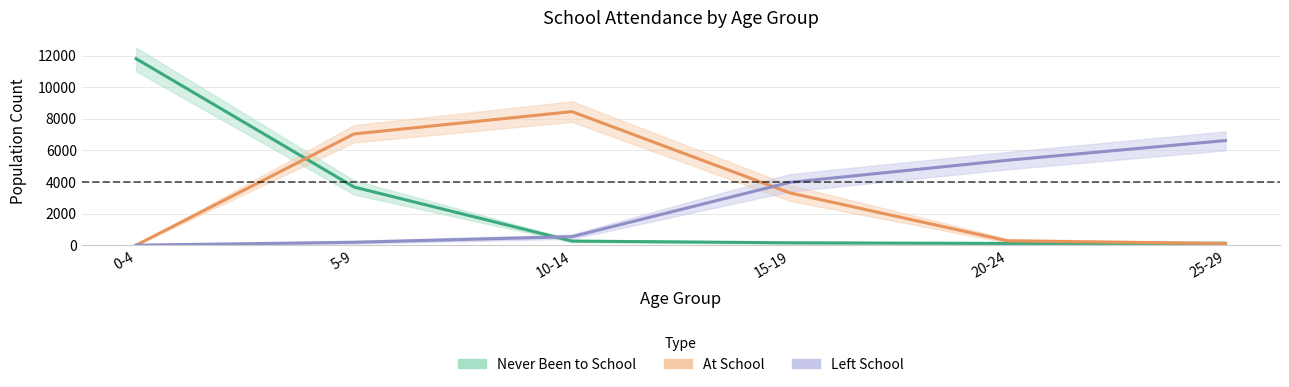

True or false: Left School has a value of 5520 at 15-19.

False